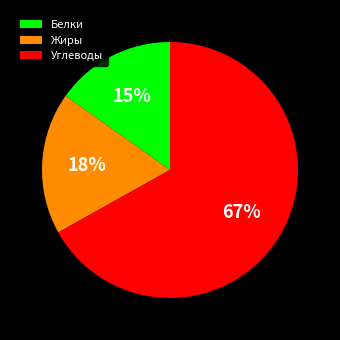

Rank the categories by value from lowest to highest.

Белки, Жиры, Углеводы